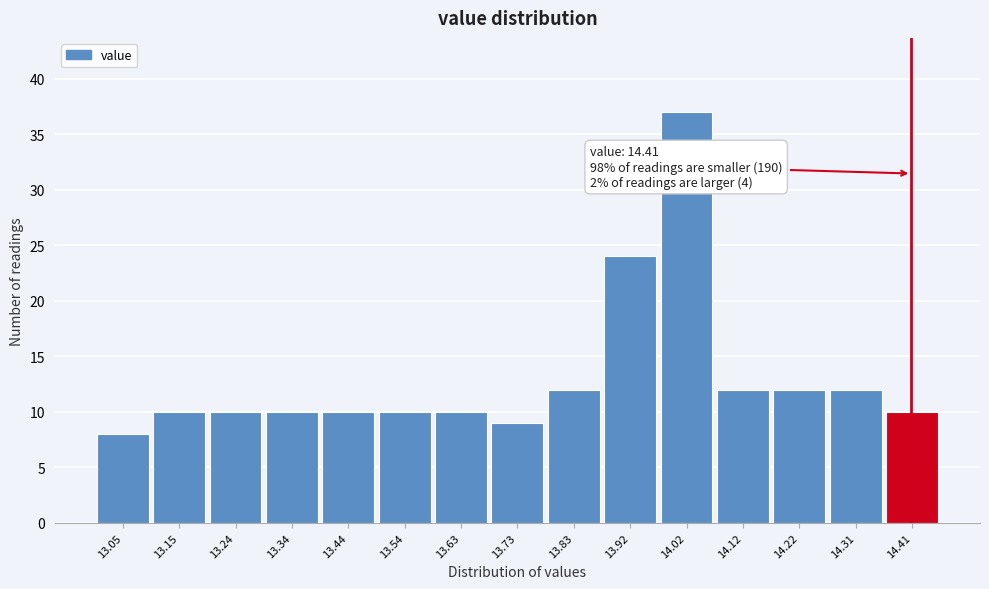

Which range on the x-axis has the tallest bar?

13.97 to 14.07